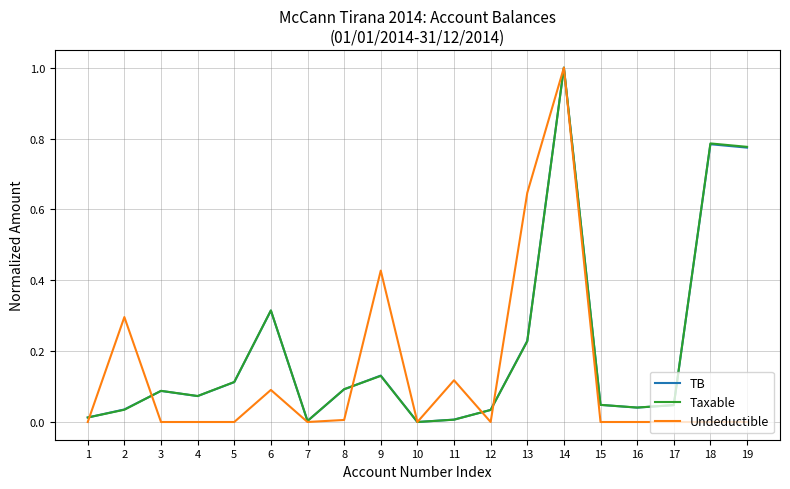

Is the value of TB at 5 greater than the value of Undeductible at 9?

No